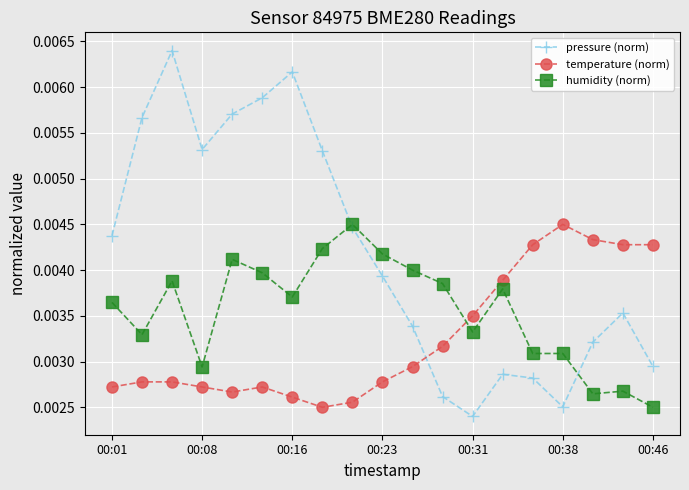

Does the chart have visible grid lines?

Yes